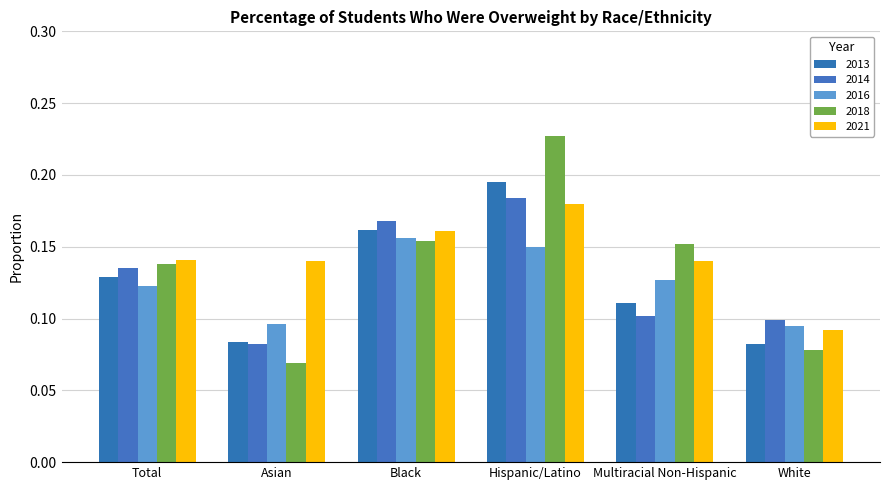

What position from the left is White?

6